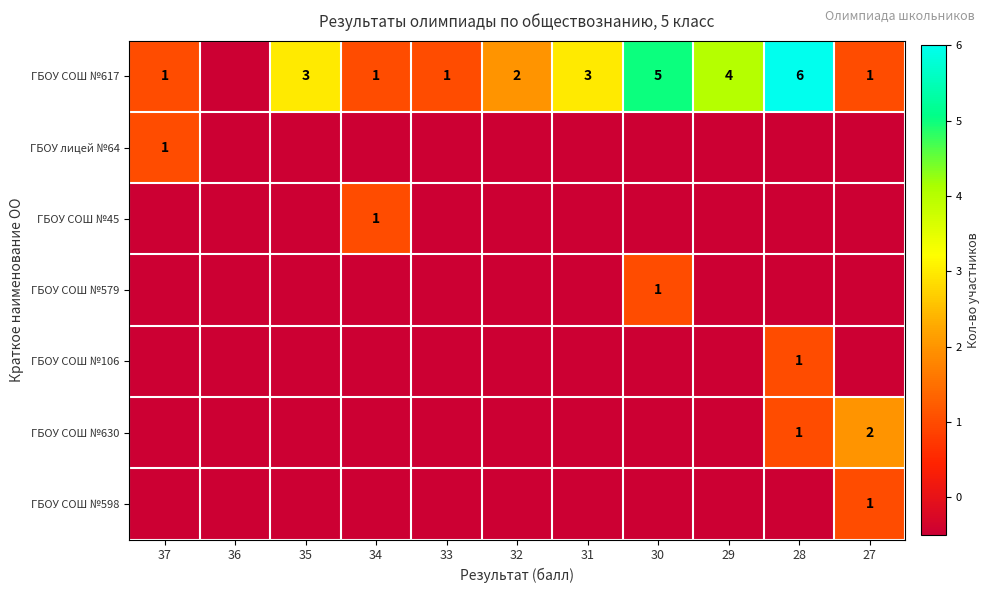

The ГБОУ СОШ №45 series shows -0.5 at 31. True or false?

True